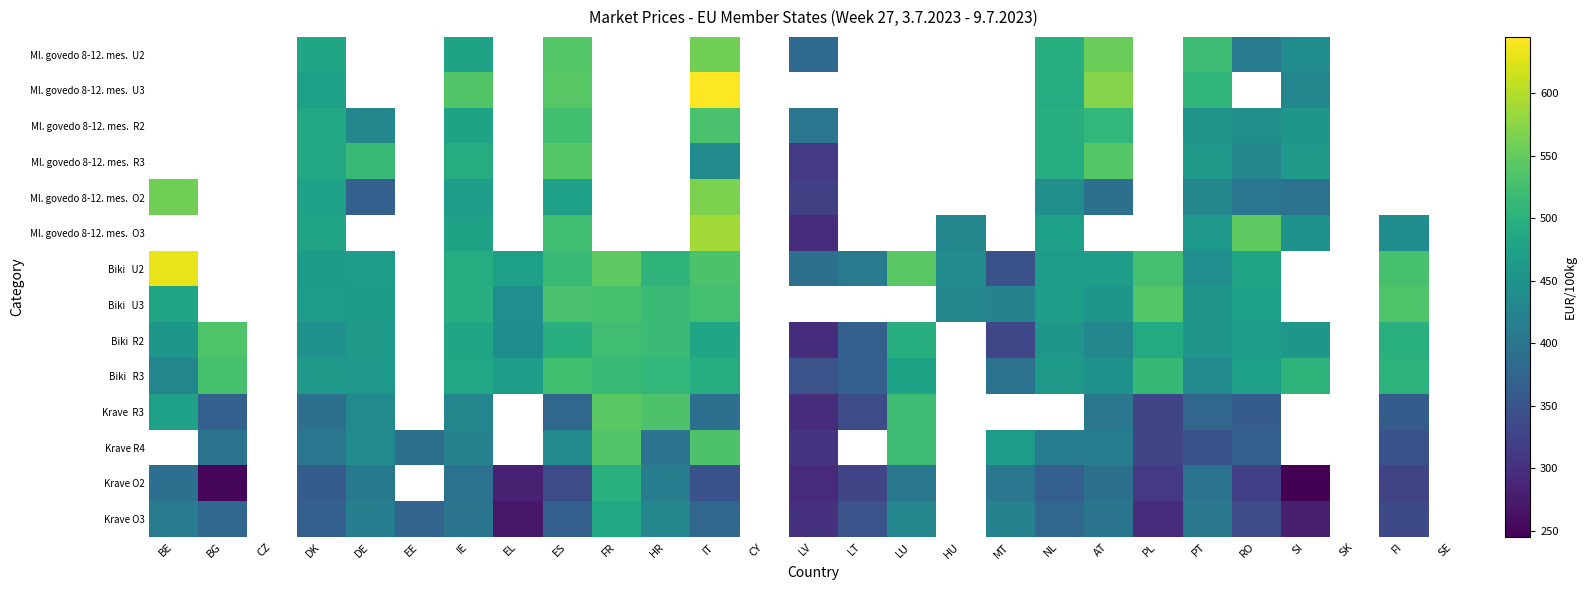

At which category is the sum across all series the highest?

IT